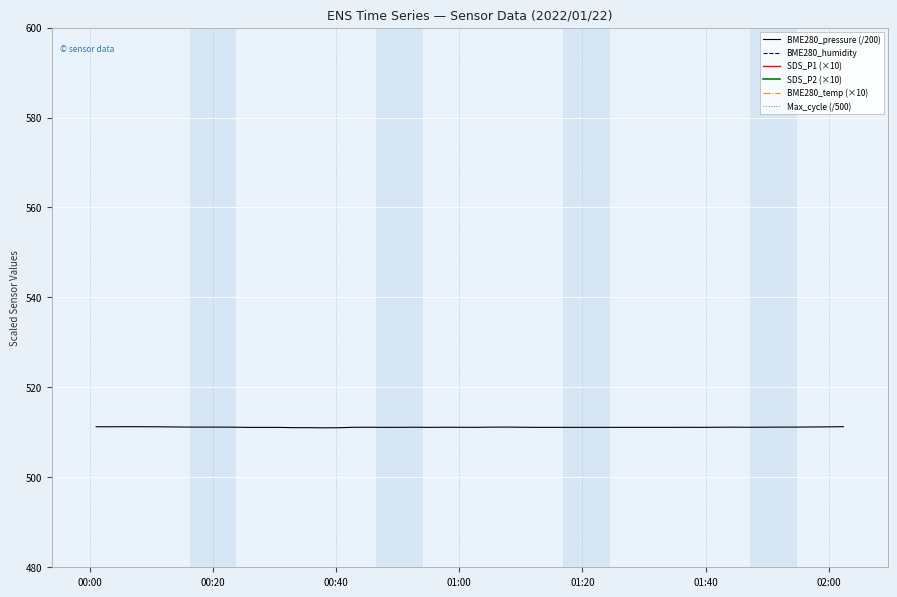

What is the minimum value for BME280_pressure (/200)?

511.0